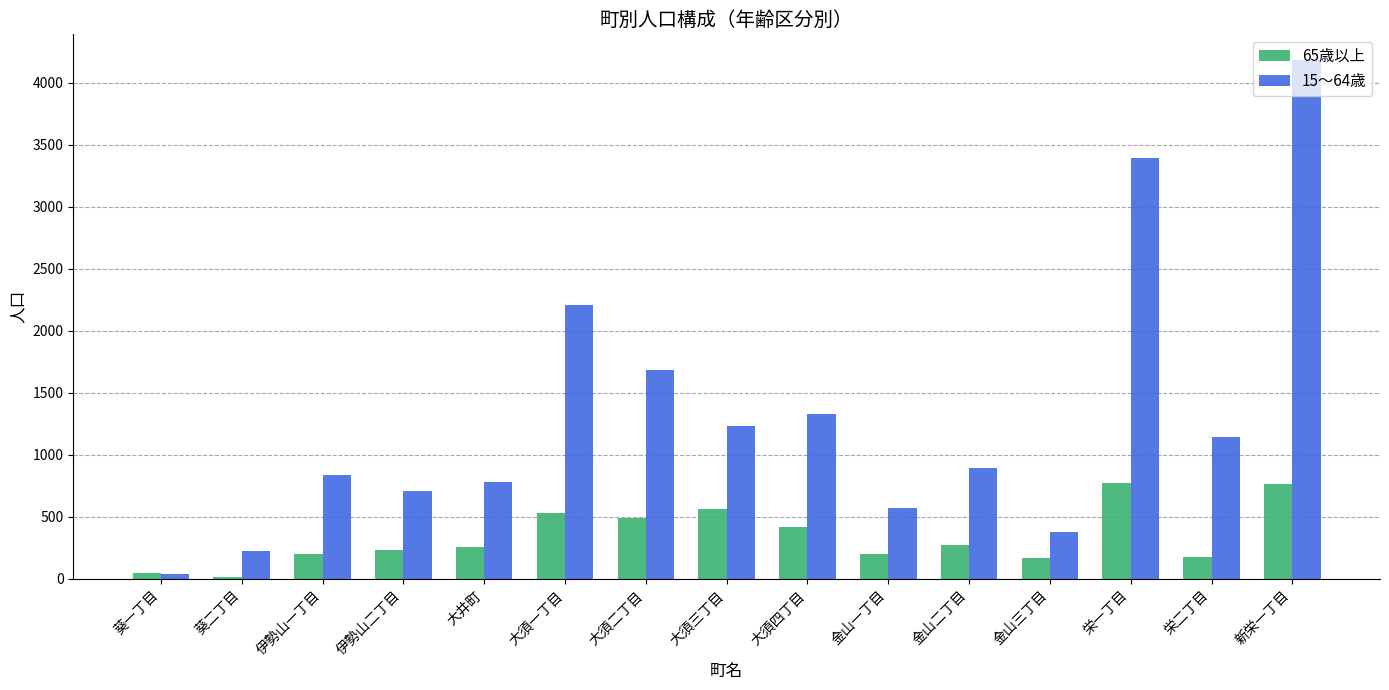

What is the lowest value of the 65歳以上 series?

17